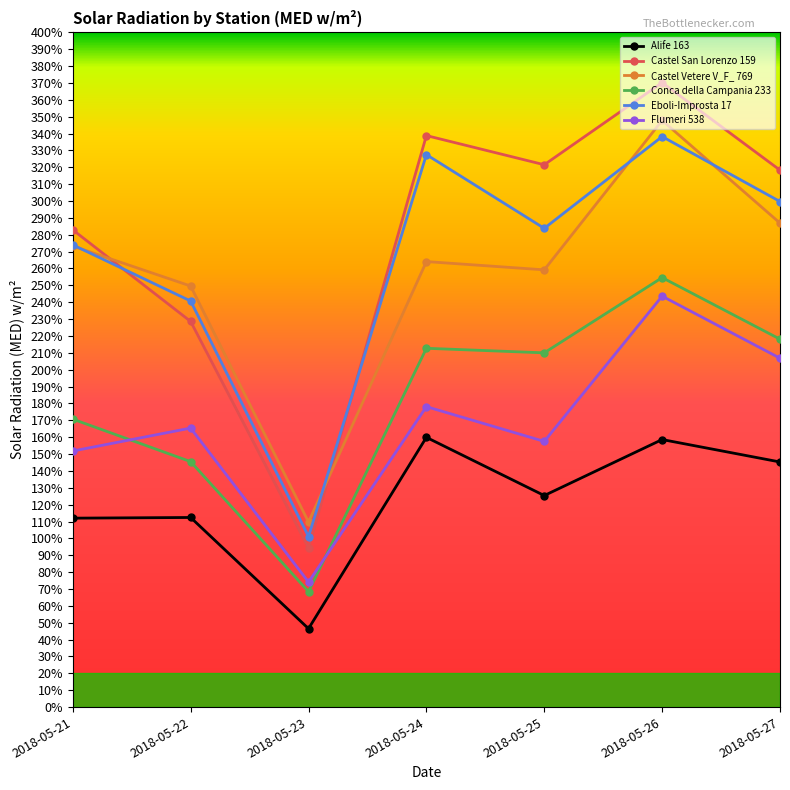

Does the chart display data point markers on the line(s)?

Yes